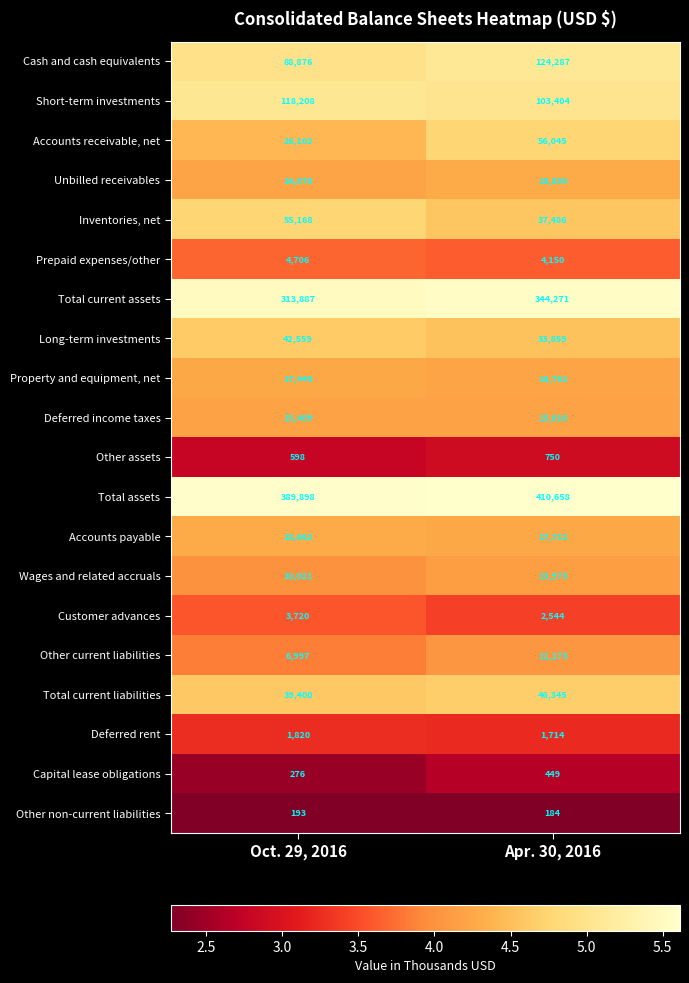

What is the sum of all Deferred rent values?

3534